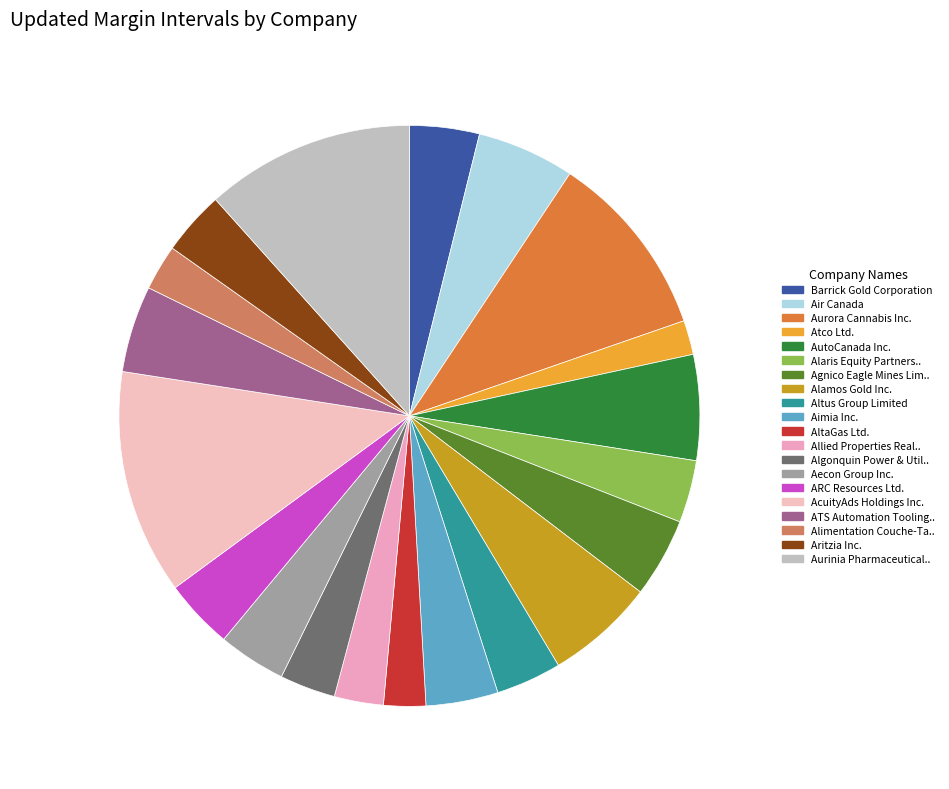

To the nearest percent, what is the difference between the largest and smallest slice percentages?

11%